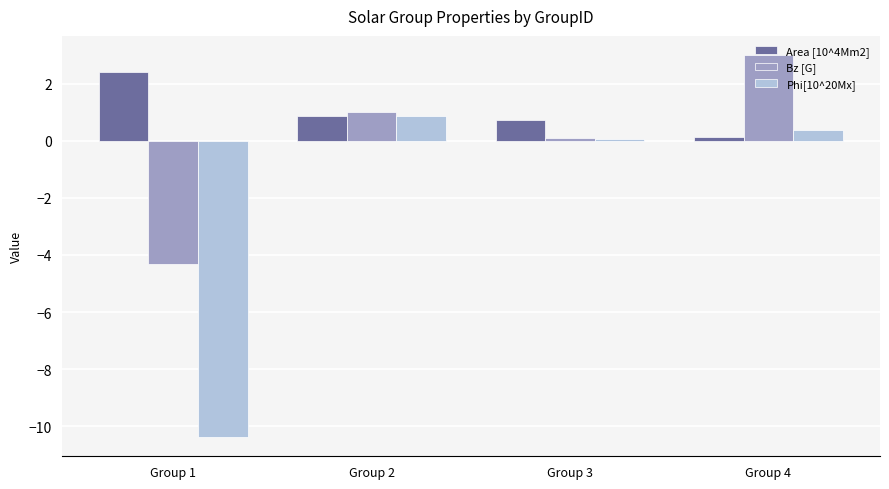

Which series has the largest range (max minus min)?

Phi[10^20Mx]